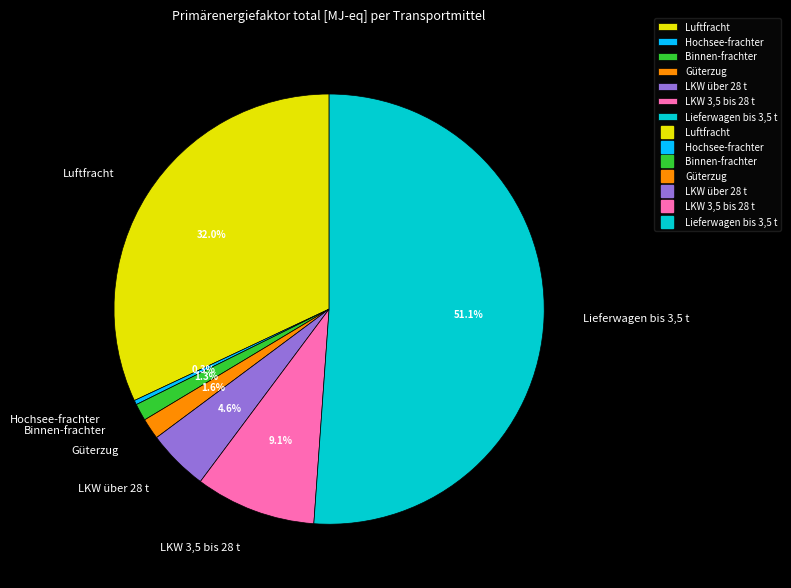

Is there a majority slice in this chart?

Yes